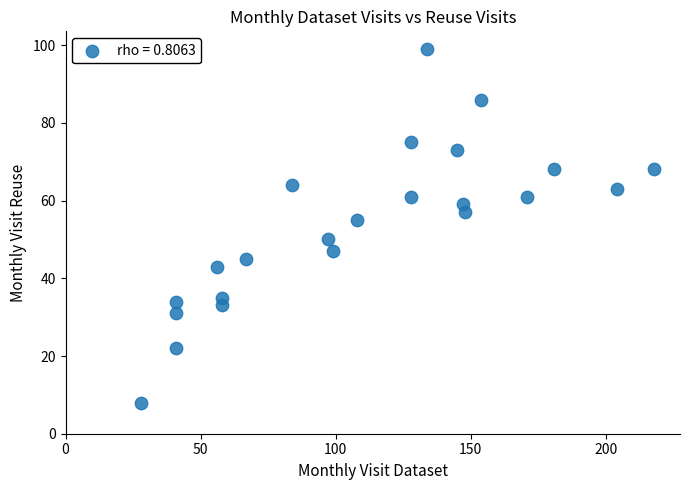

What is the range of Y values (max minus min)?

91